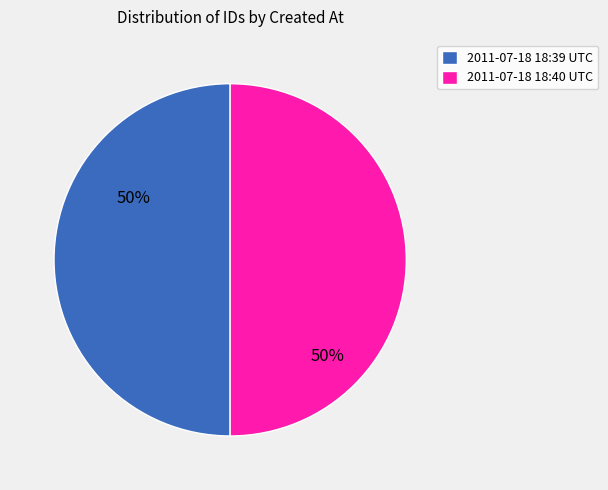

To the nearest percent, what percentage of the pie is 2011-07-18 18:39 UTC?

50%